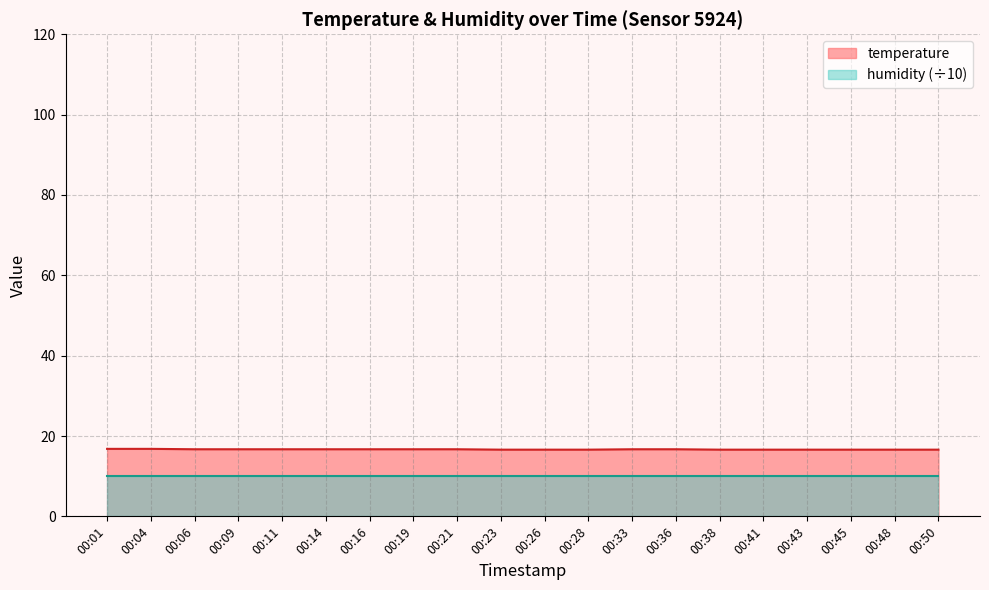

The chart shows a value of 16.6 at 00:26. True or false?

True